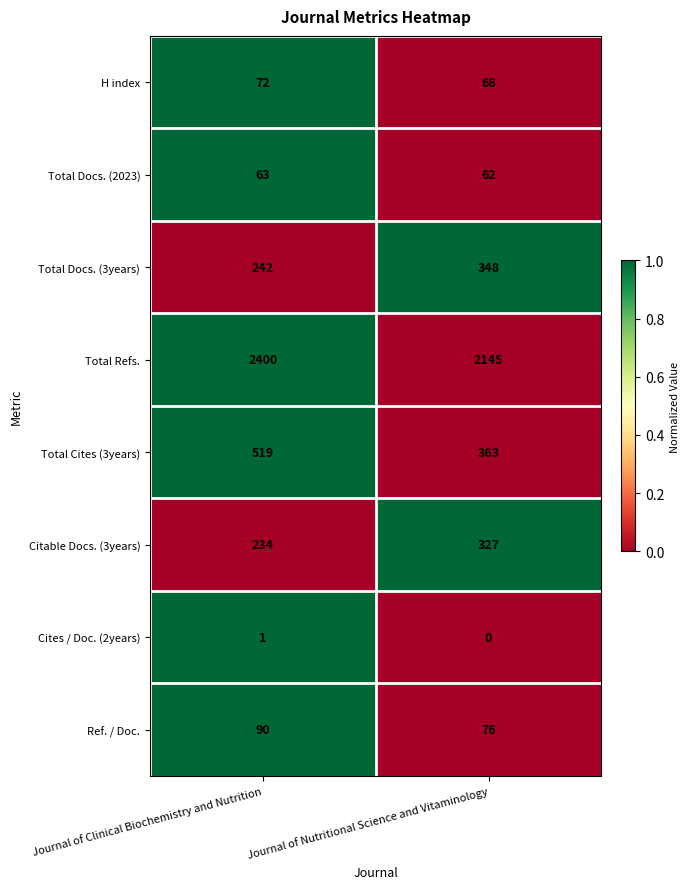

What is the maximum value shown in the chart?

2400